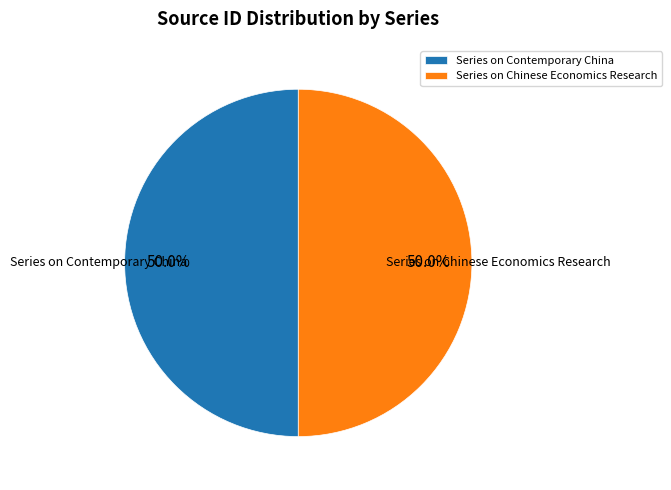

To the nearest percent, what is the combined percentage of Series on Chinese Economics Research and Series on Contemporary China?

100%